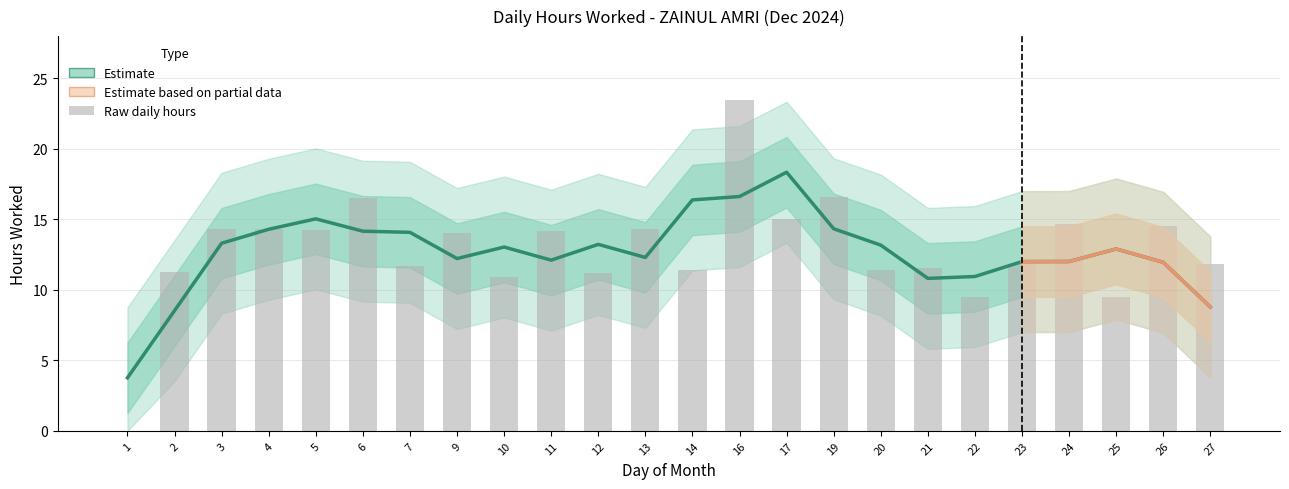

What is the value of the 17th bar from the left?

11.4